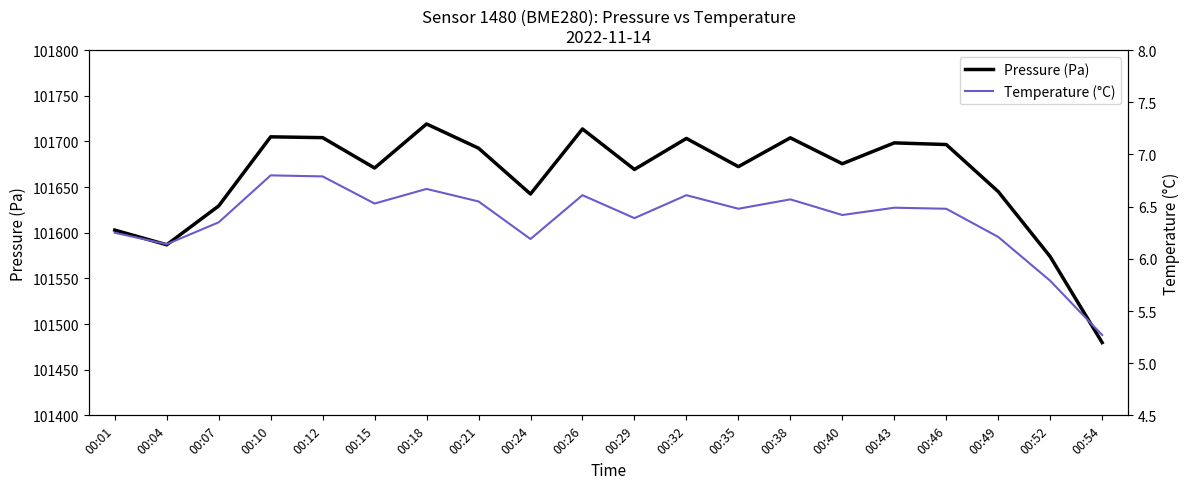

What is the value of the Temperature (°C) point at the 14th from the left?

6.6